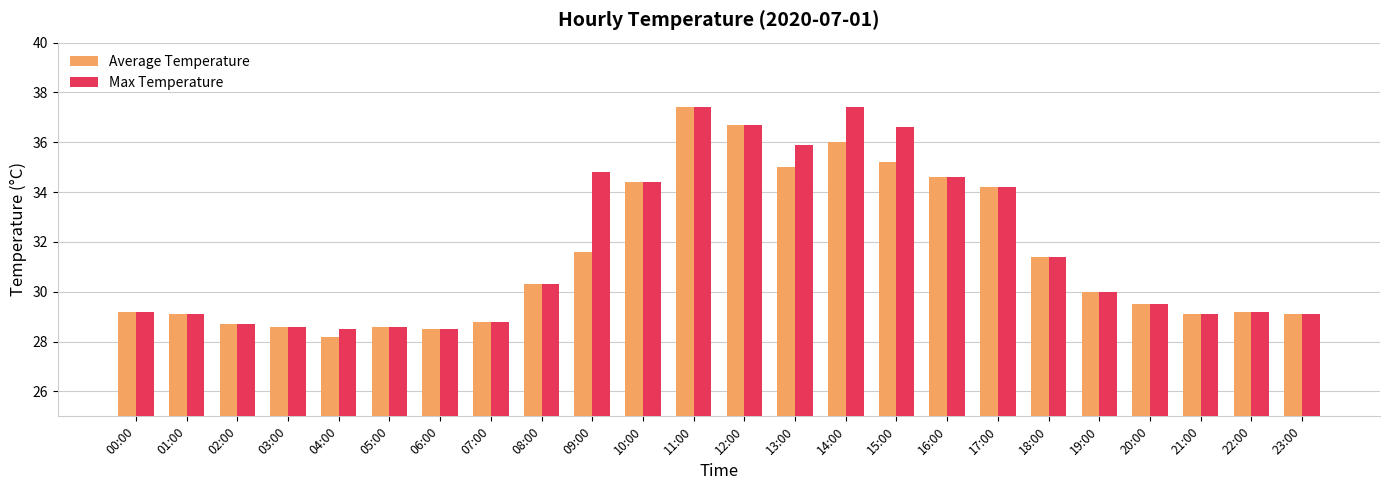

The Average Temperature series shows 20.4 at 16:00. True or false?

False